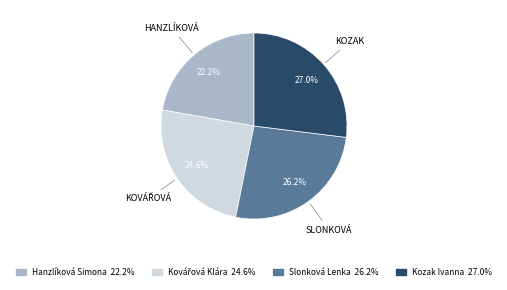

What percentage do Kozak Ivanna and Hanzlíková Simona together represent?

49.2%